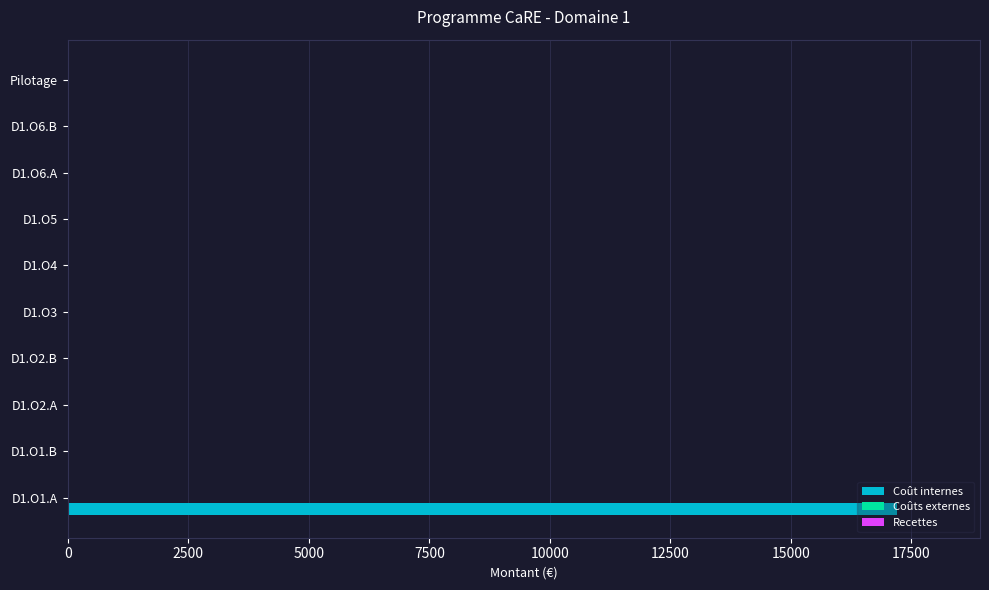

What is the sum of all values?

17201.8